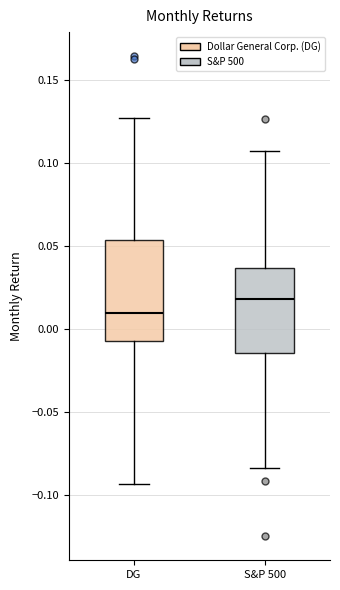

Reading left to right, read every box against the y-axis: the position of its median line, the range the box covers, and the ends of its whiskers. The values are not printed on the chart, so give them approximately, as read against the axis.

DG: median 0.010, box -0.005 to 0.055, whiskers -0.095 to 0.125
S&P 500: median 0.020, box -0.015 to 0.035, whiskers -0.085 to 0.110